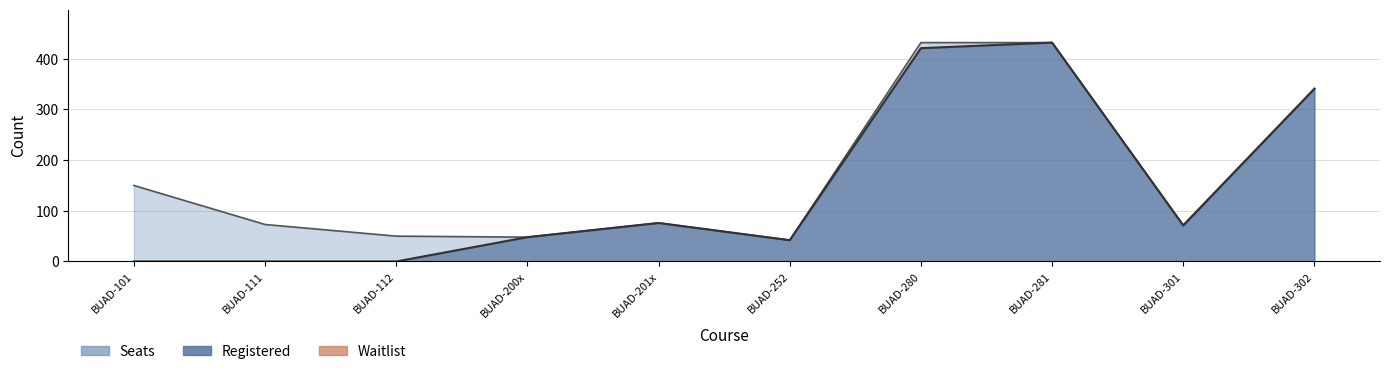

In Registered, how many points are higher than both neighbors (excluding endpoints)?

2